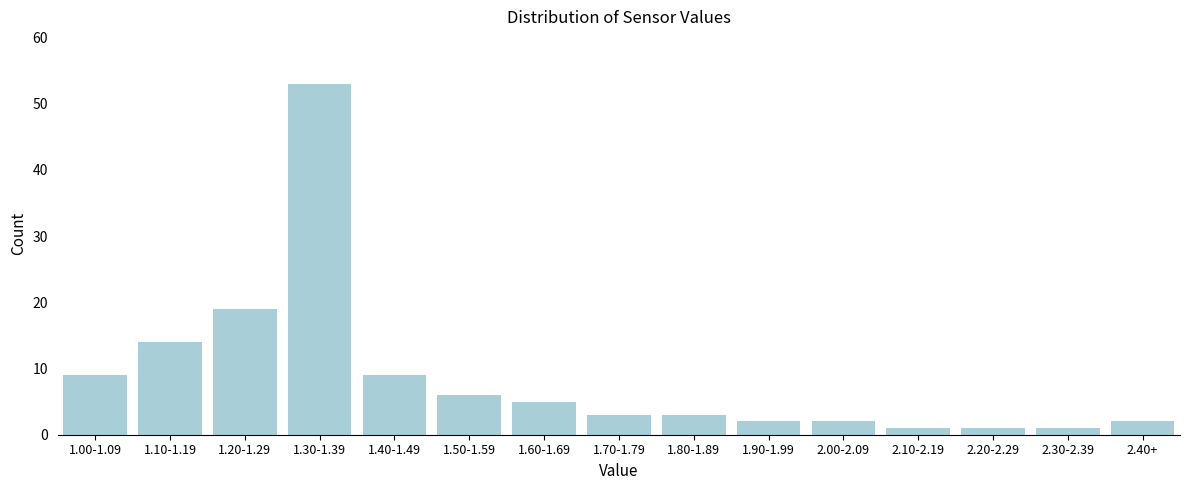

Reading left to right, transcribe all the data shown in this chart.

9	14	19	53	9	6	5	3	3	2	2	1	1	1	2